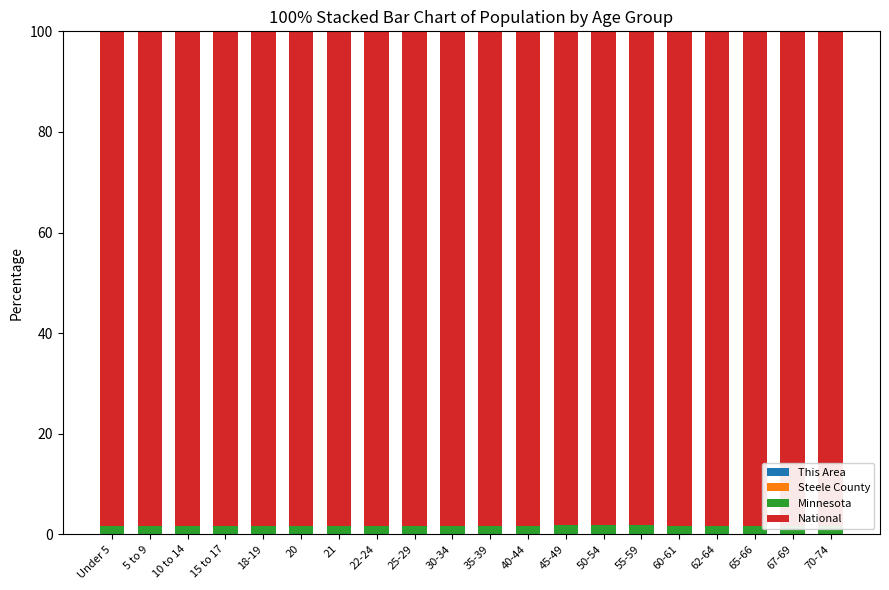

Count the number of categories in the chart.

20